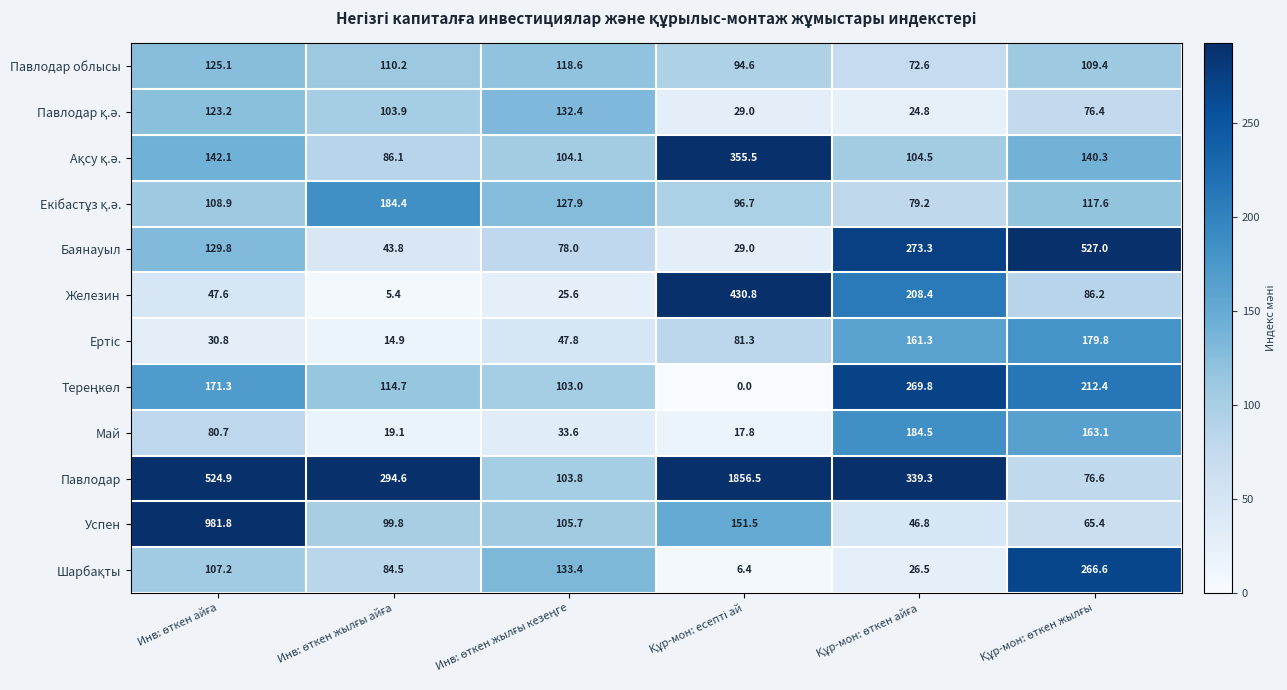

Which series has the widest spread of values?

Павлодар